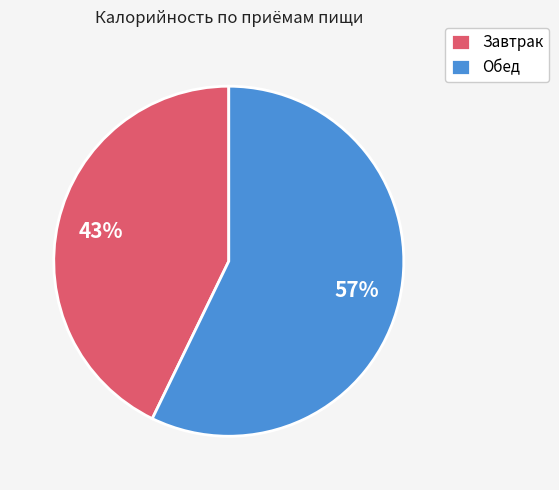

Rank the categories by value from highest to lowest.

Обед, Завтрак